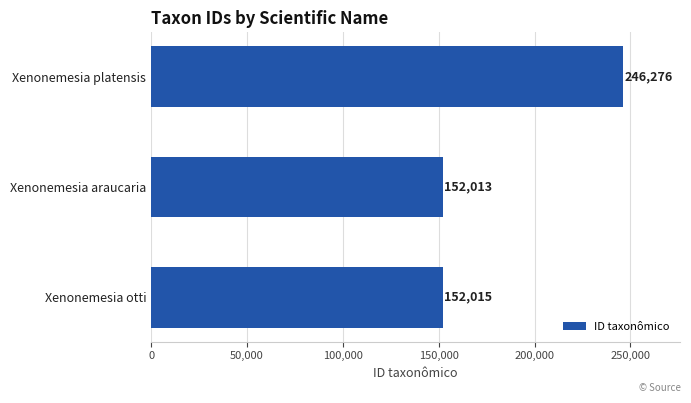

How many bars are there in total?

3